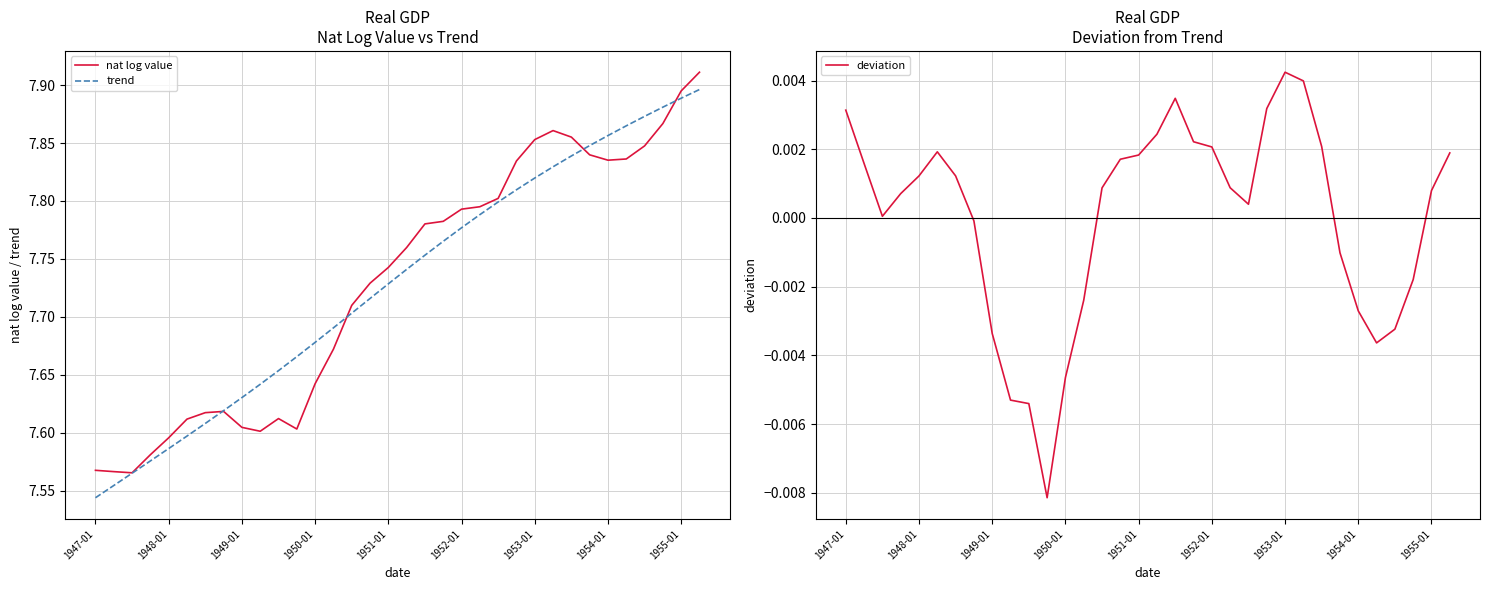

Is it true that nat log value equals 10.8 at 1952-01?

False